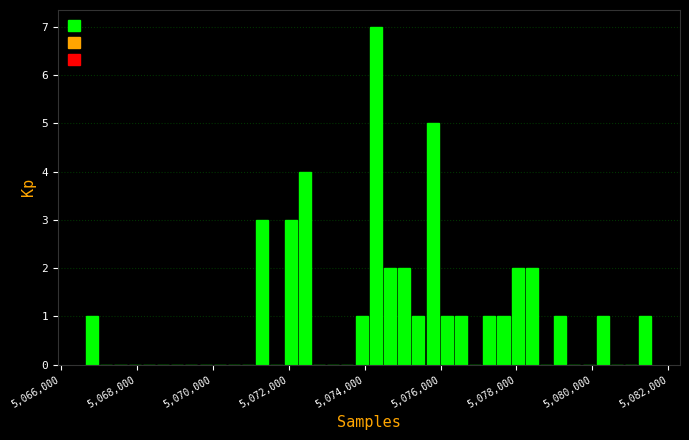

Around what value on the x-axis is the tallest bar? Give the approximate position of its centre, as read against the axis.

5074200